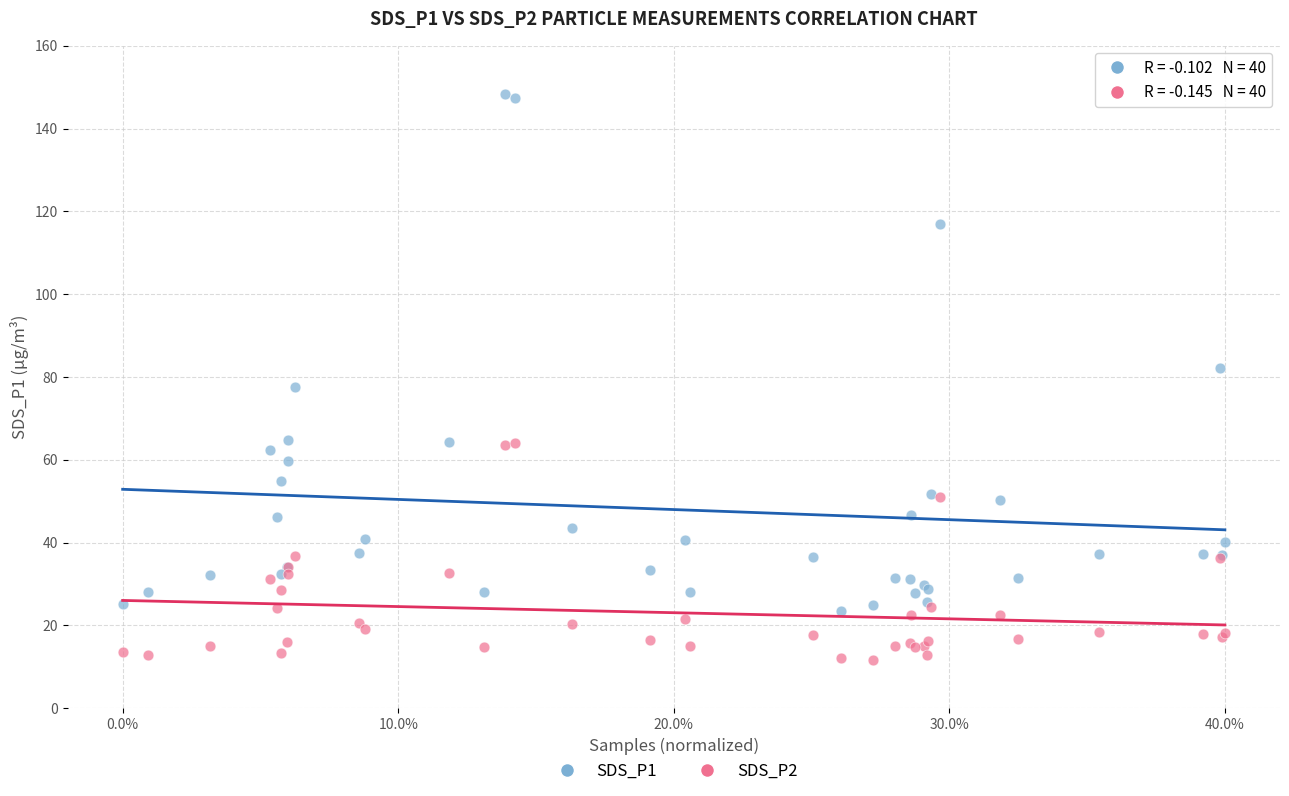

Which series has the widest spread of Y values?

SDS_P1